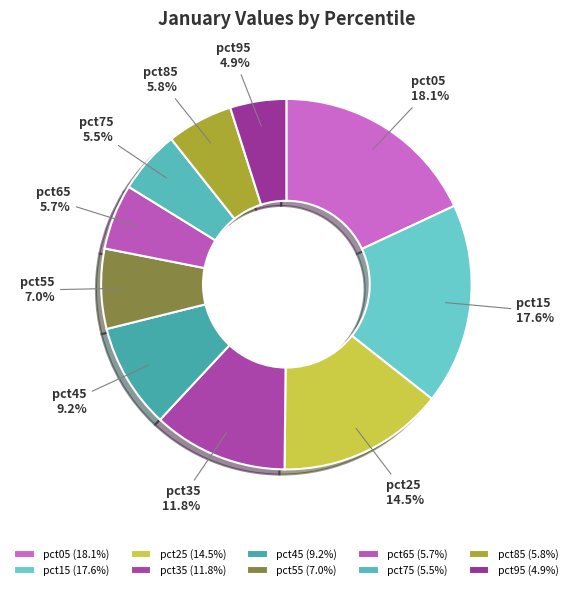

The pct05 slice represents 5% of the pie. True or false?

False